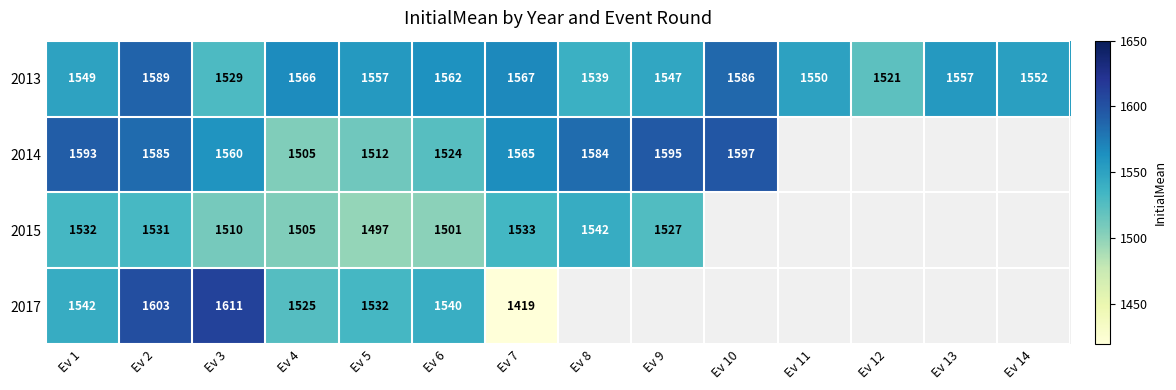

The 2014 series shows 552 at Ev 4. True or false?

False